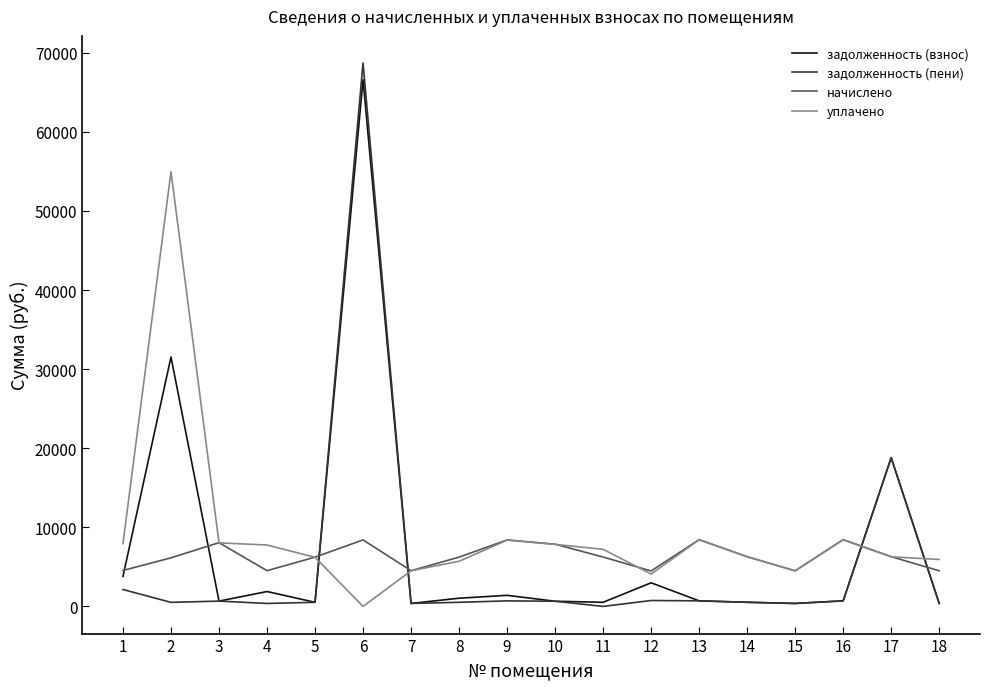

At which category is the sum across all series the highest?

6